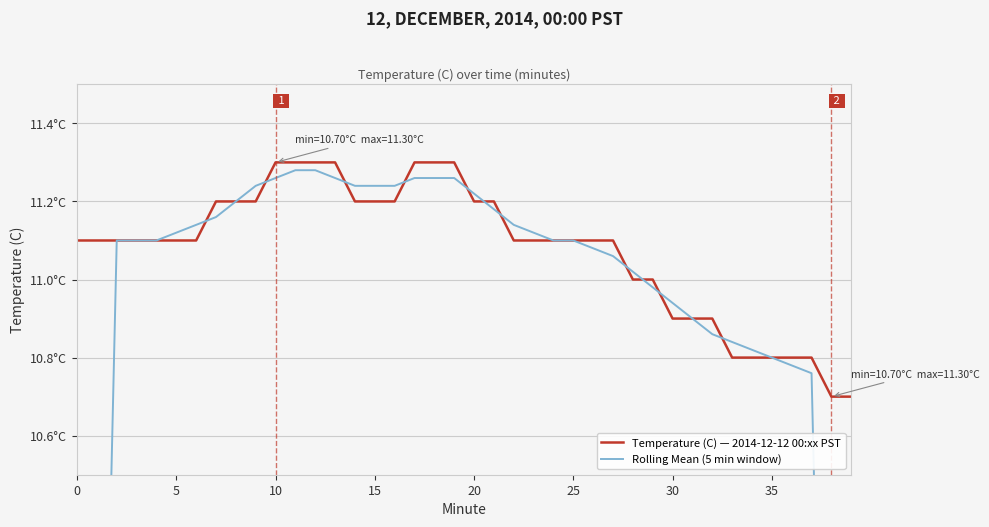

How many intersections are there between Temperature (C) — 2014-12-12 00:xx PST and Rolling Mean (5 min window)?

13